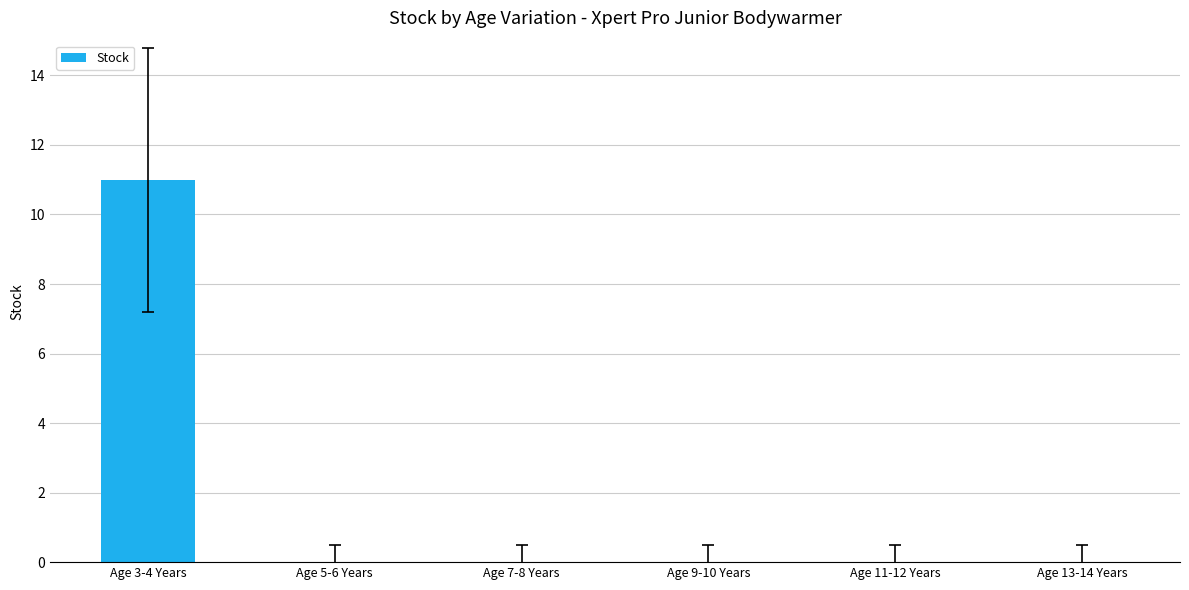

Count the number of data series in this chart.

1